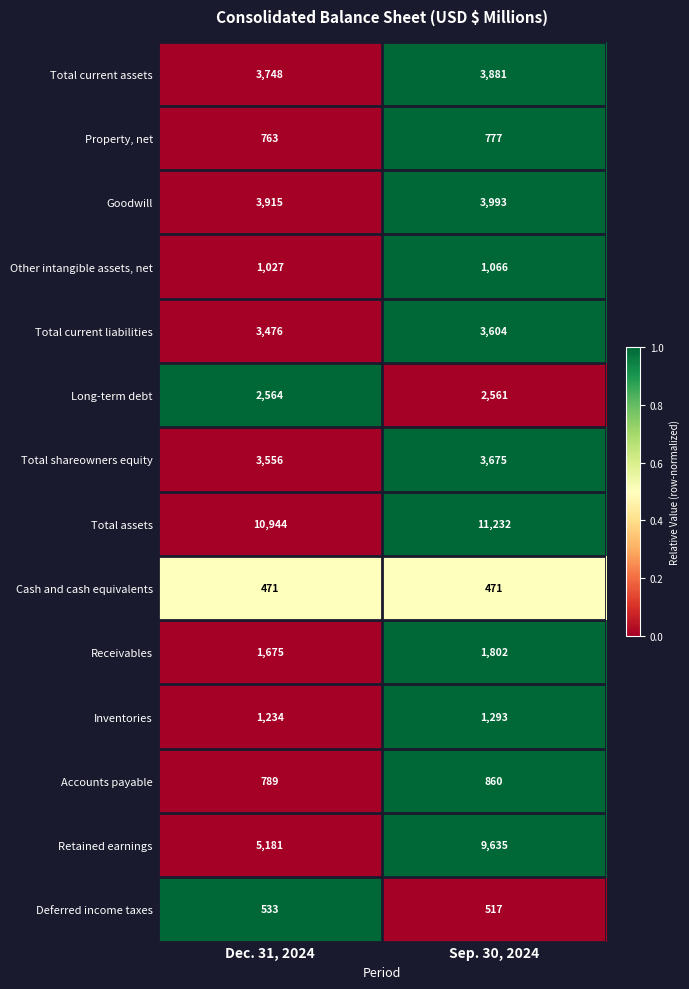

Rank the series at Dec. 31, 2024 from highest to lowest value.

Total assets, Retained earnings, Goodwill, Total current assets, Total shareowners equity, Total current liabilities, Long-term debt, Receivables, Inventories, Other intangible assets, net, Accounts payable, Property, net, Deferred income taxes, Cash and cash equivalents